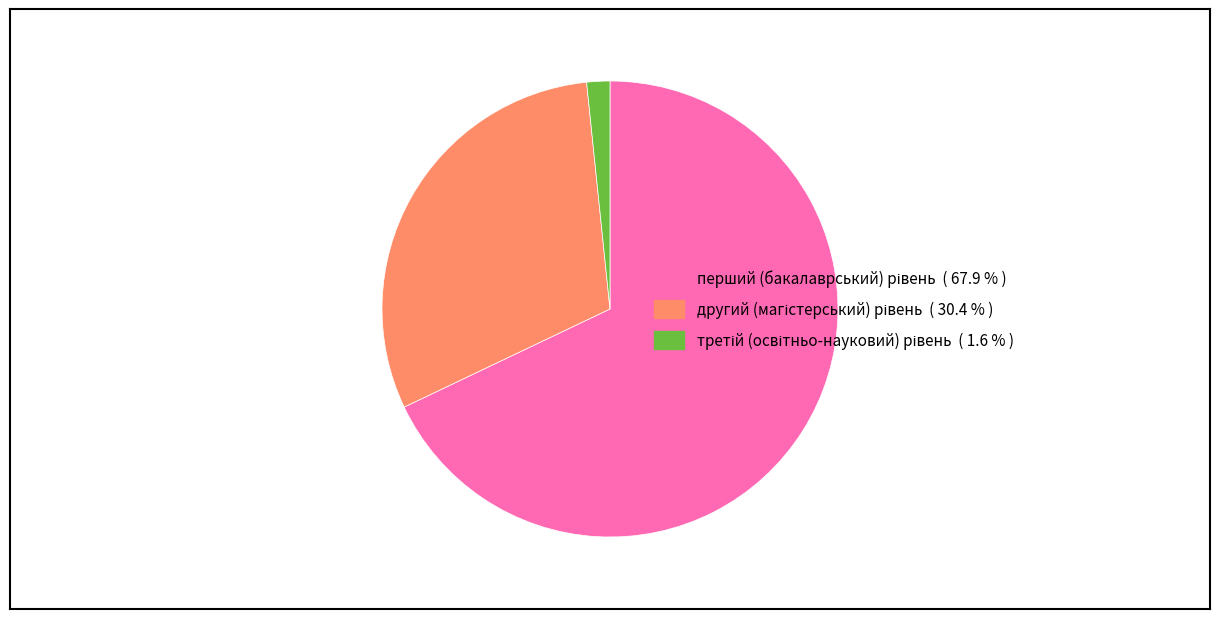

Is there any slice that represents more than half of the pie?

Yes